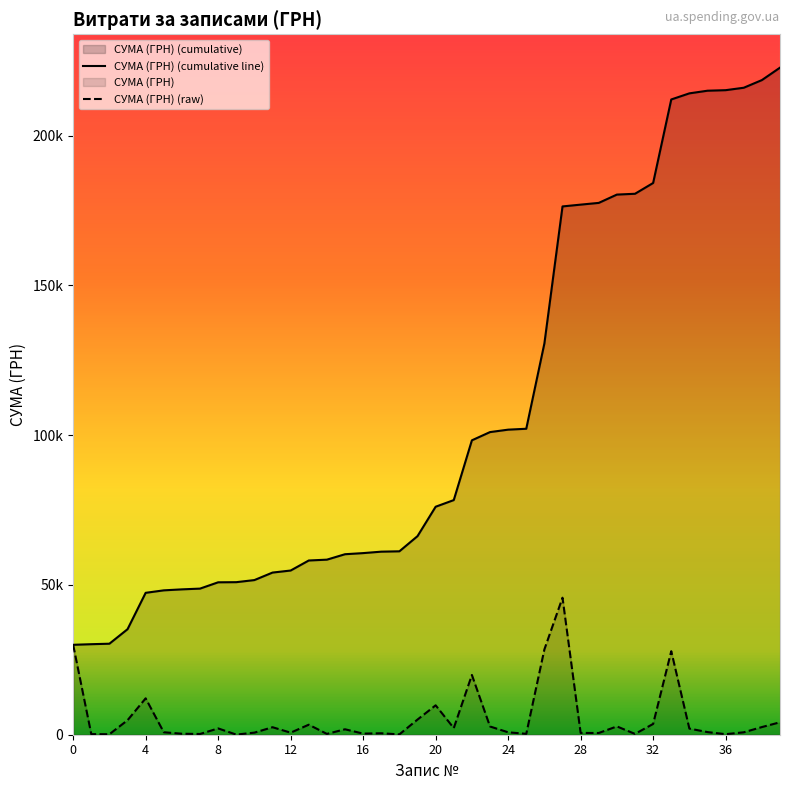

What is the value of the СУМА (ГРН) (raw) point at the 29th from the left?

250.8